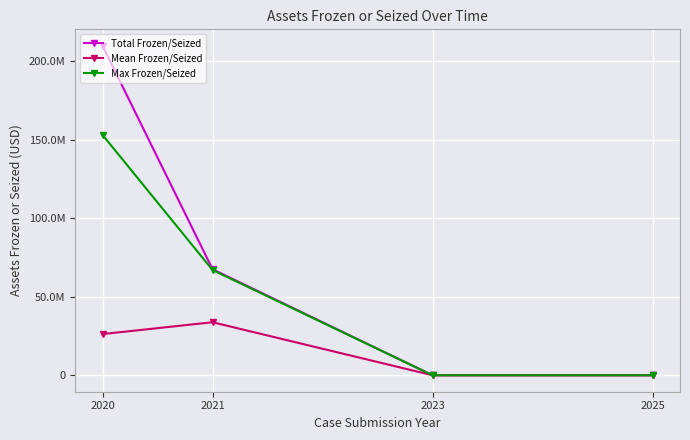

Does the chart have visible grid lines?

Yes